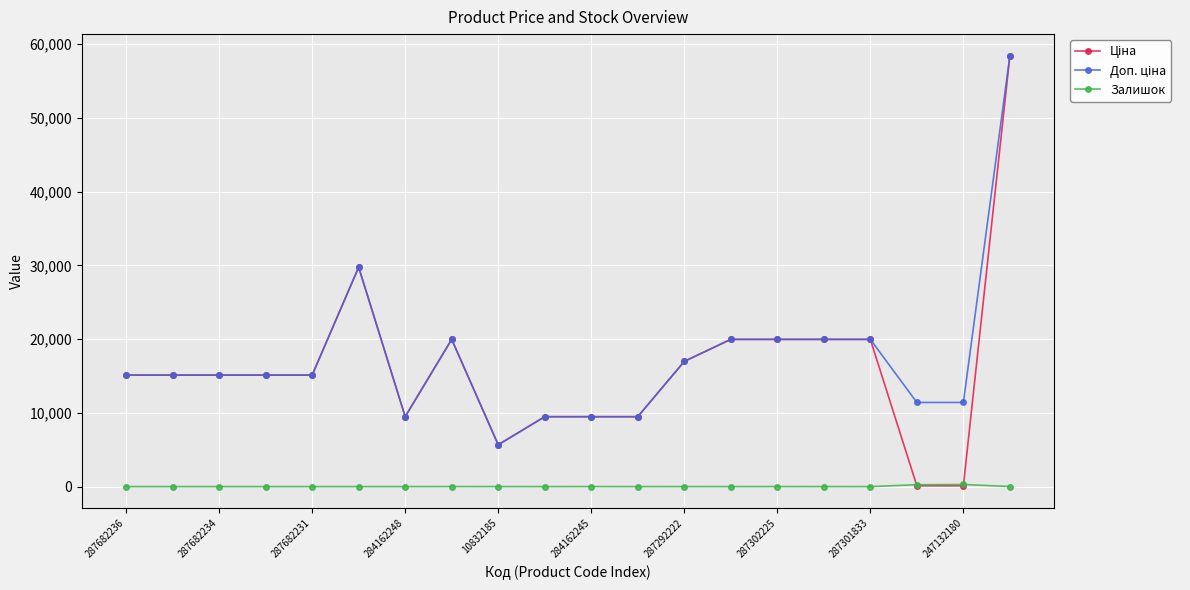

What is the maximum value shown in the chart?

58426.5